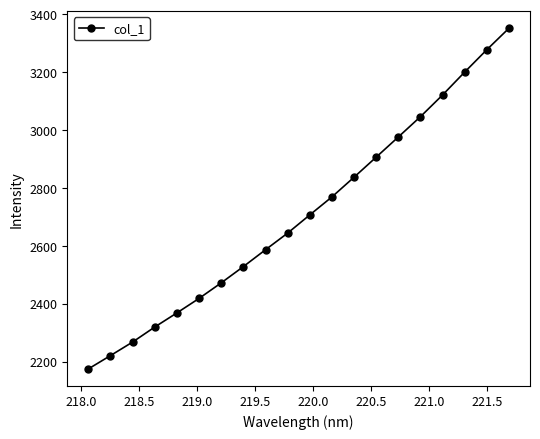

Does the chart display data point markers on the line(s)?

Yes